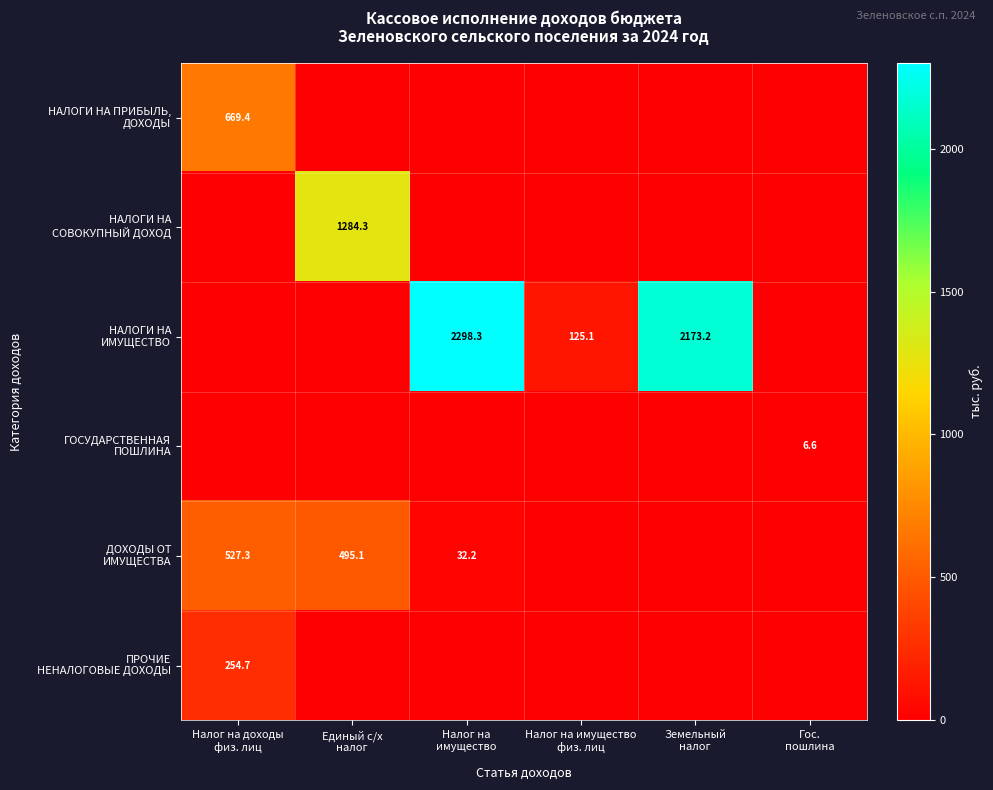

Is the value of НАЛОГИ НА ИМУЩЕСТВО at Гос. пошлина greater than the value of ПРОЧИЕ НЕНАЛОГОВЫЕ ДОХОДЫ at Налог на имущество физ. лиц?

No